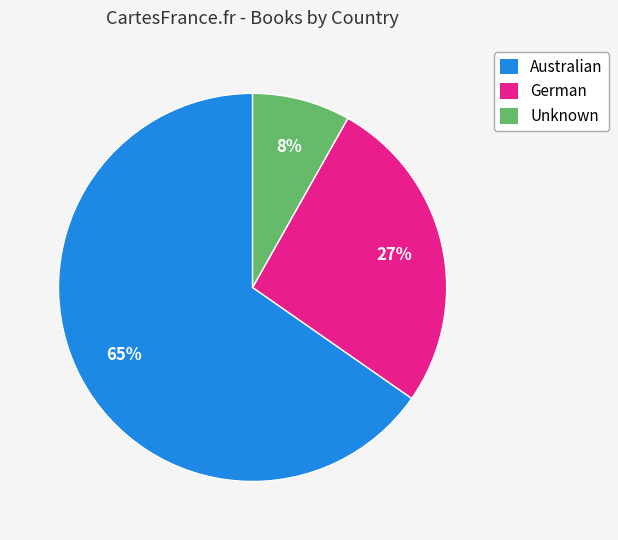

To the nearest percent, what is the difference between the largest and smallest slice percentages?

57%